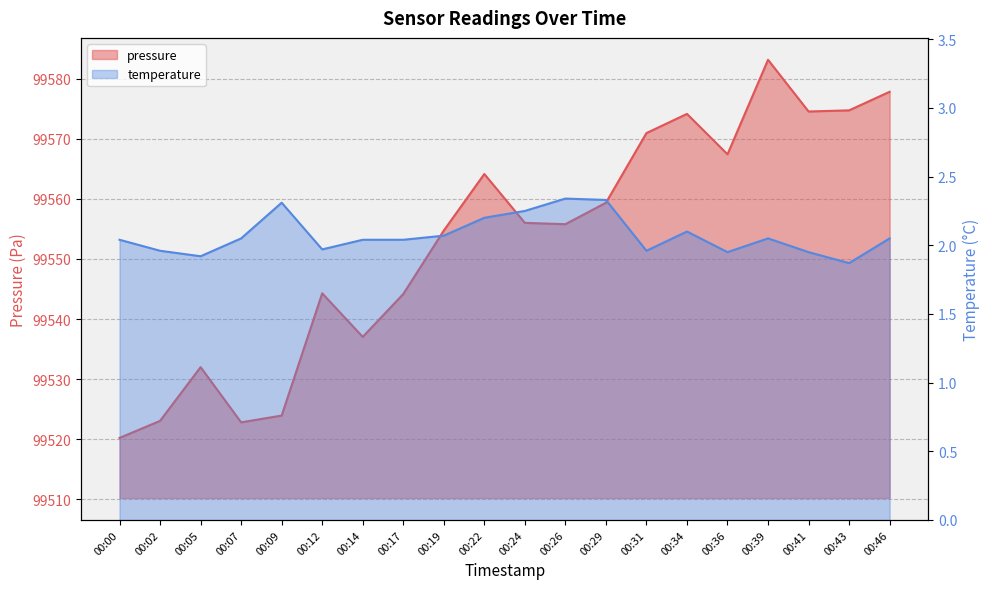

At which category does pressure reach its first local valley?

00:07